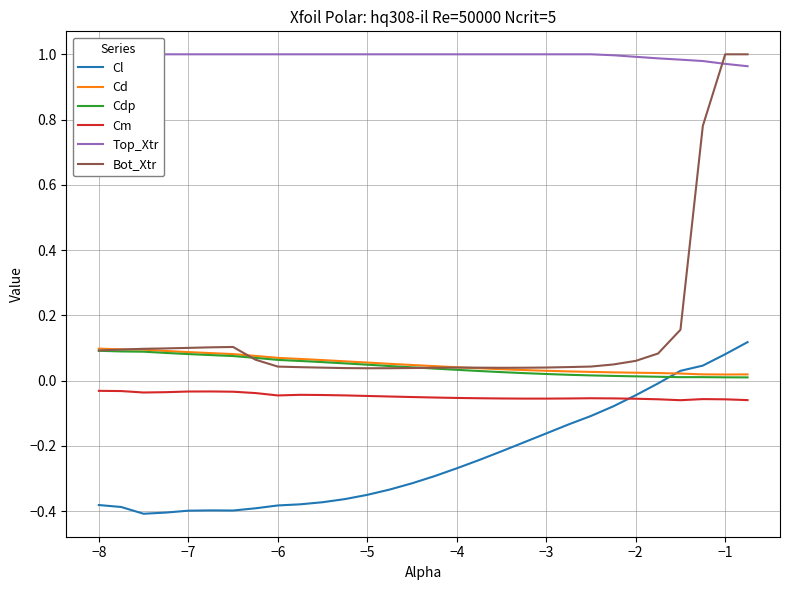

True or false: Cm and Cd cross at least once.

False